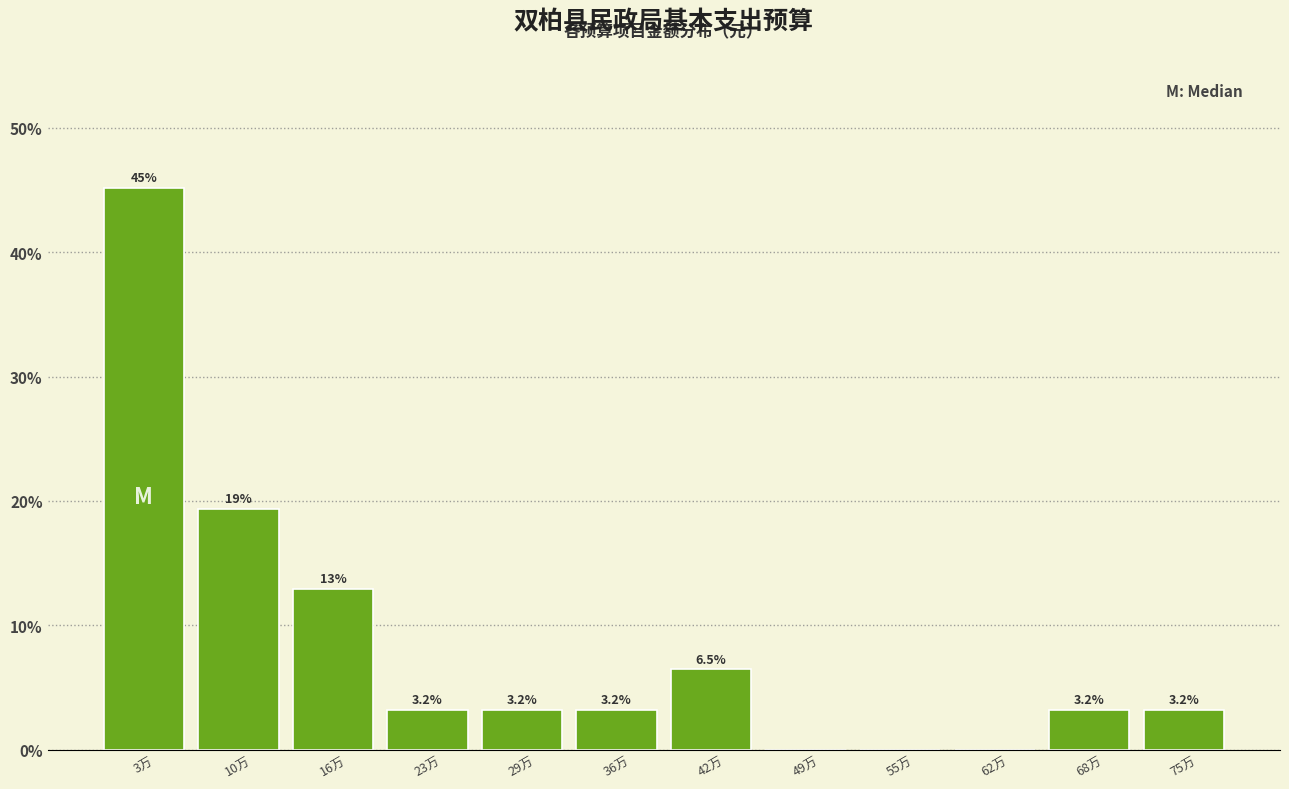

Reading left to right, extract all data points from this chart.

3万=45.2	10万=19.4	16万=12.9	23万=3.2	29万=3.2	36万=3.2	42万=6.5	49万=0.0	55万=0.0	62万=0.0	68万=3.2	75万=3.2